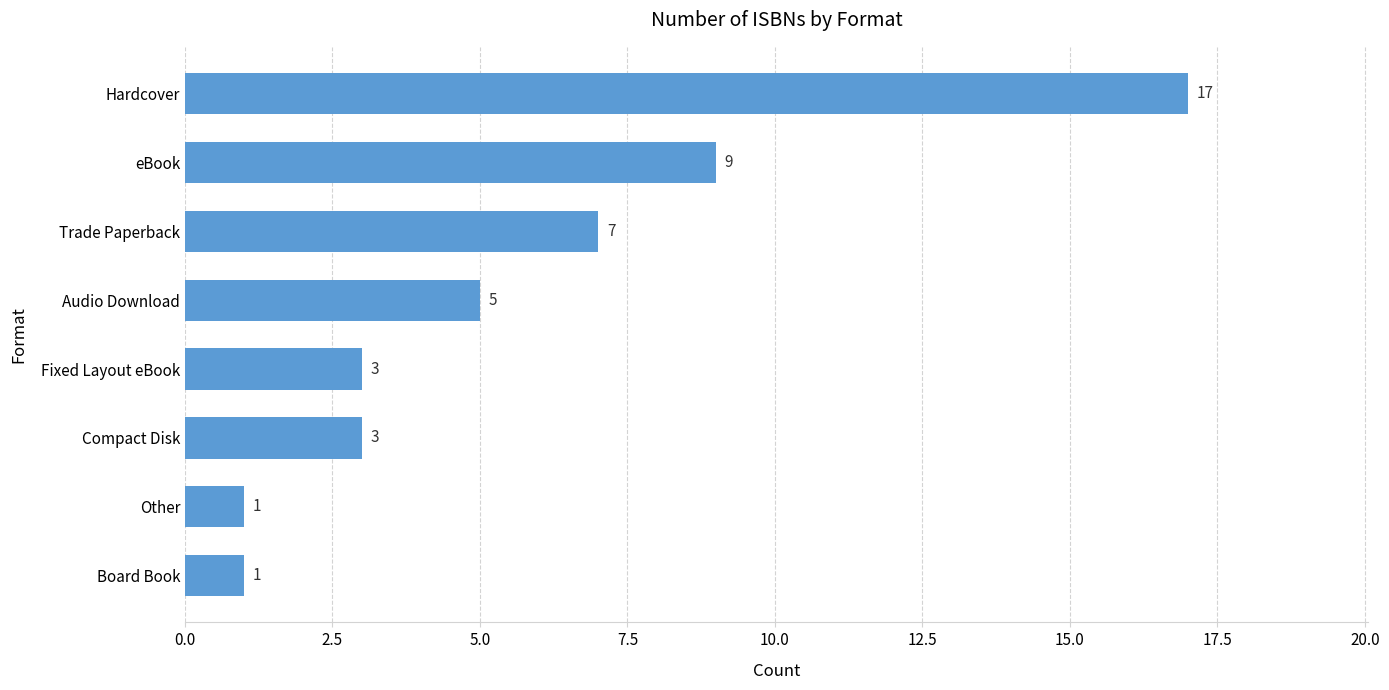

Is it true that the value at Compact Disk is 3?

True